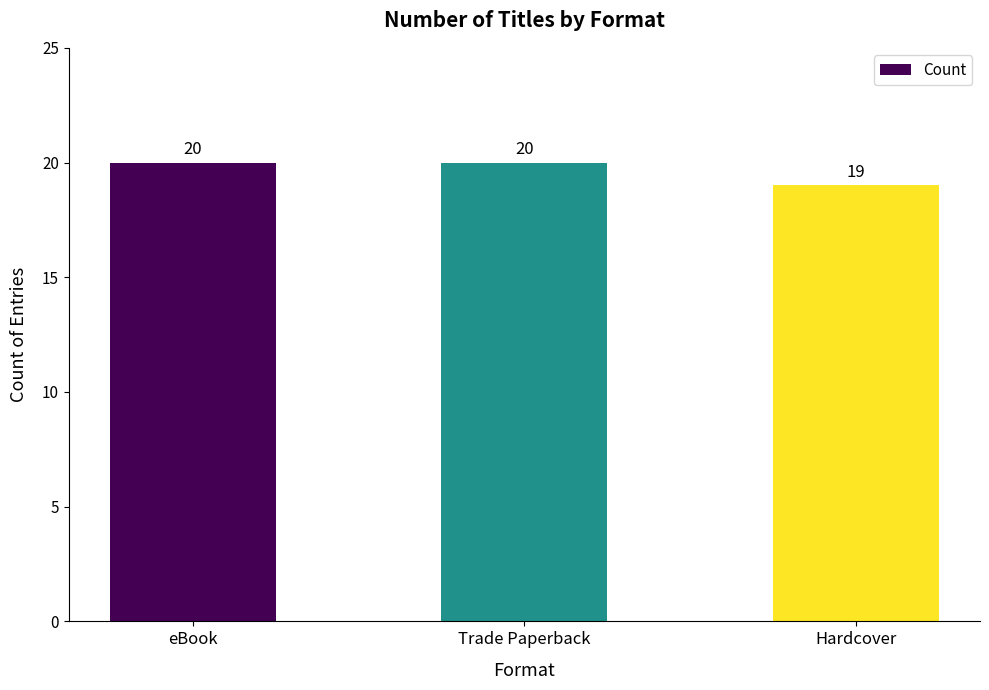

Where is the data nearest to the value 19?

Hardcover